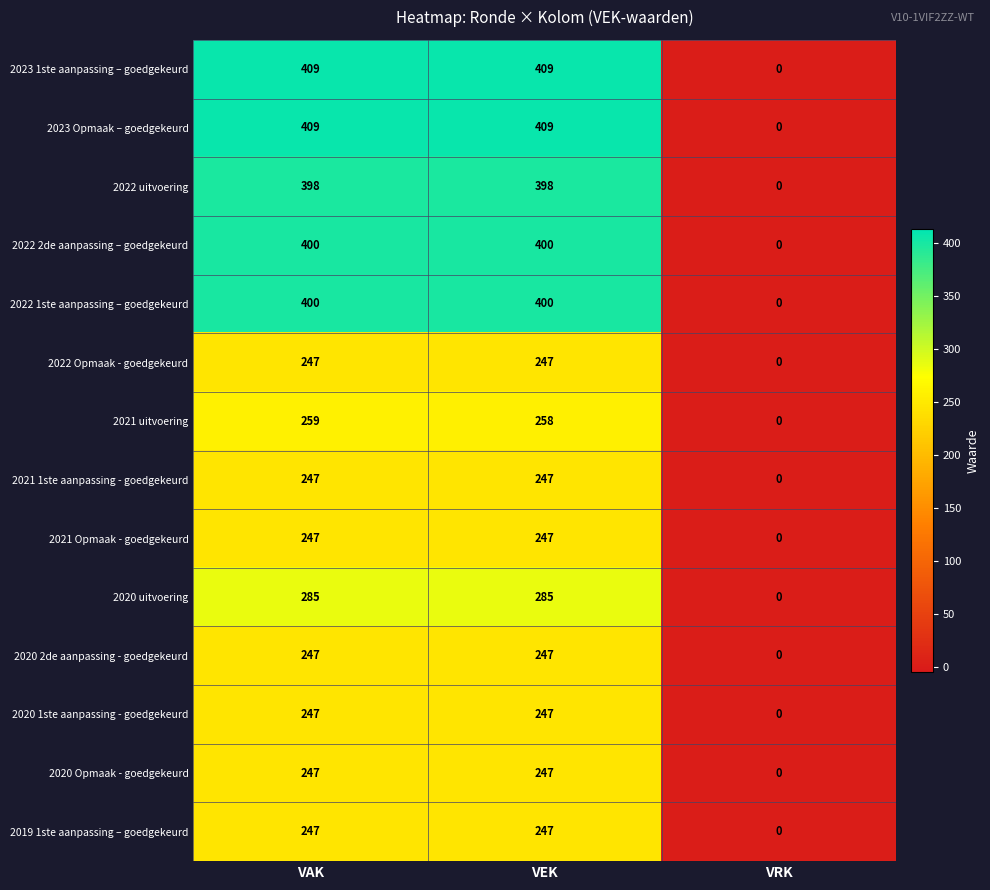

How many series are shown in this chart?

14